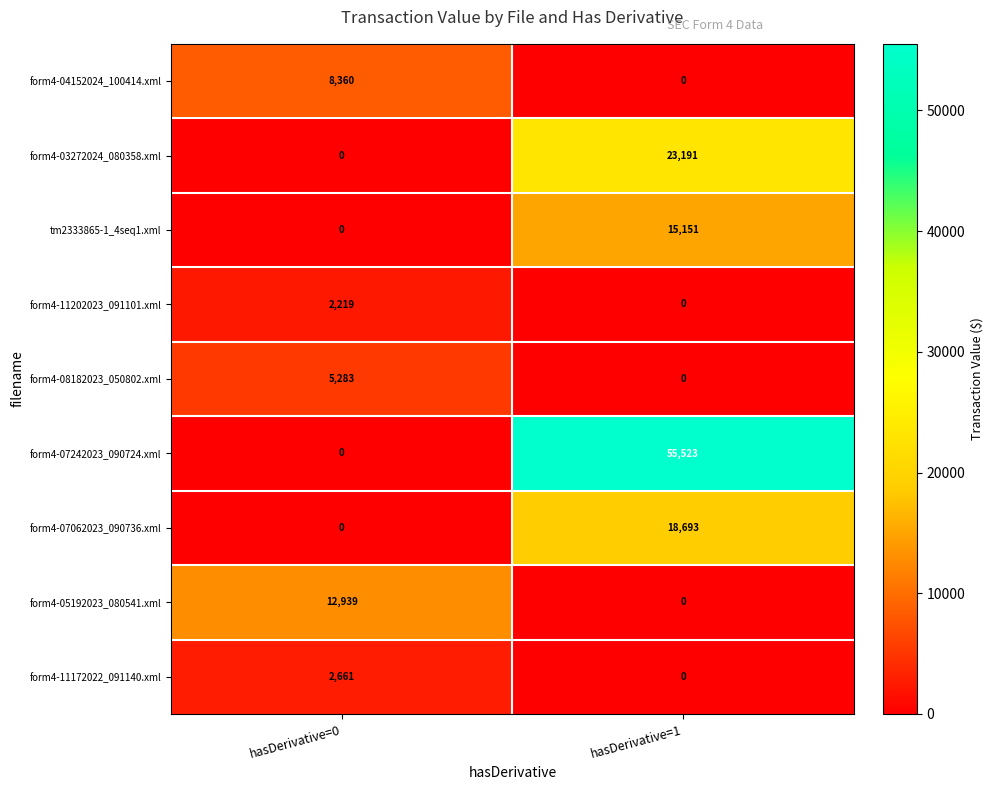

Between hasDerivative=0 and hasDerivative=1, which series saw the biggest shift?

form4-07242023_090724.xml